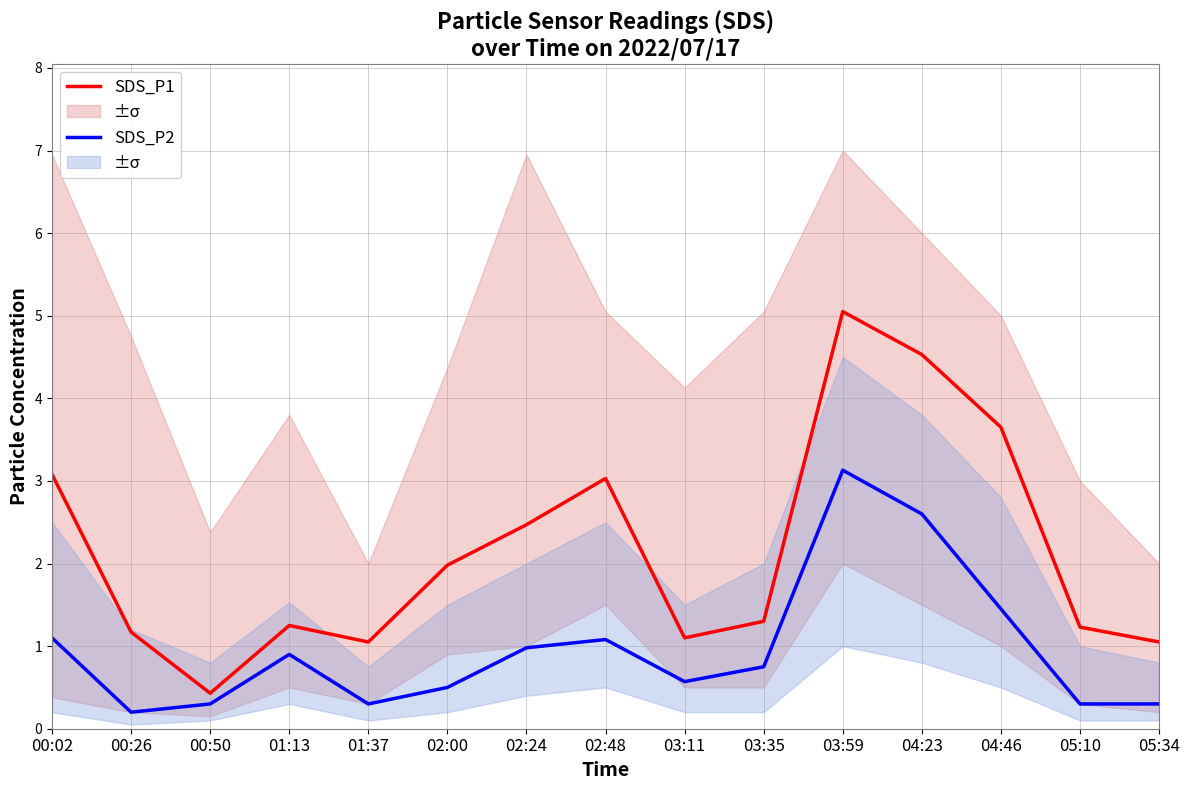

At which label is SDS_P2 closest to 1?

02:24